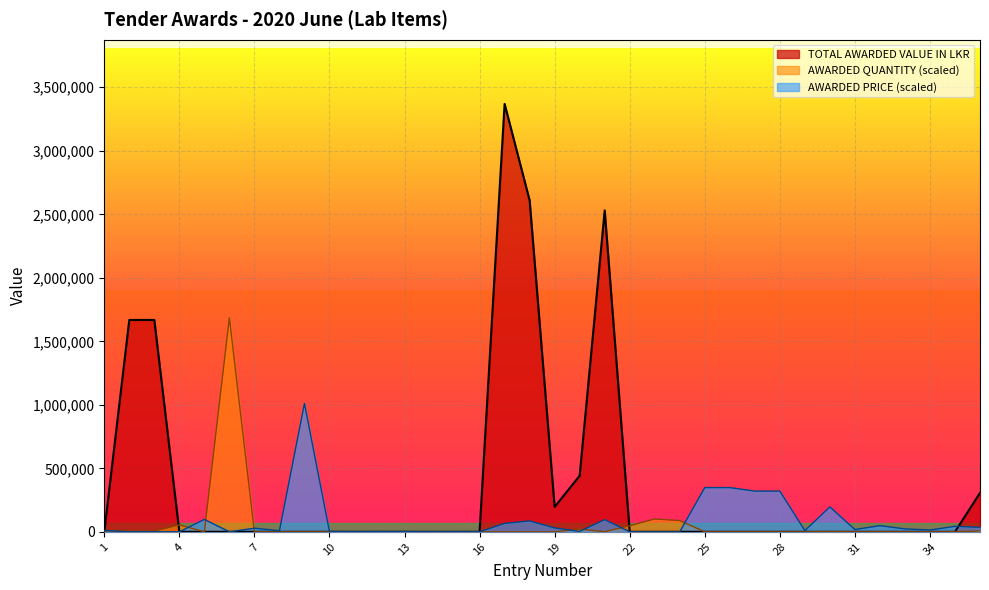

Reading right to left, extract all data points from this chart.

TOTAL AWARDED VALUE IN LKR: 36=305840.9	35=0.0	34=0.0	33=0.0	32=0.0	31=0.0	30=0.0	29=0.0	28=0.0	27=0.0	26=0.0	25=0.0	24=0.0	23=0.0	22=0.0	21=2530569.6	20=441500.0	19=195838.6	18=2609483.0	17=3369206.9	16=0.0	15=0.0	14=0.0	13=0.0	12=0.0	11=0.0	10=0.0	9=0.0	8=0.0	7=0.0	6=0.0	5=0.0	4=0.0	3=1668000.0	2=1668000.0	1=0.0
AWARDED QUANTITY: 36=7159.6	35=842.3	34=136.9	33=12.6	32=631.7	31=4.2	30=2105.8	29=42.1	28=21.1	27=21.1	26=21.1	25=21.1	24=88441.7	23=101076.2	22=47590.0	21=1095.0	20=21057.5	19=10.5	18=50.5	17=84.2	16=210.6	15=42.1	14=336.9	13=210.6	12=42.1	11=84.2	10=25.3	9=12.6	8=63.2	7=126.3	6=1684603.4	5=1.3	4=54749.6	3=5053.8	2=5053.8	1=8423.0
AWARDED PRICE (FOREIGN VALUE): 36=35372.4	35=43144.2	34=14087.5	33=22974.3	32=48501.4	31=17998.1	30=196154.3	29=9338.9	28=320640.9	27=320640.9	26=348245.8	25=348245.8	24=59.5	23=59.5	22=59.5	21=95682.6	20=3472.2	19=30804.0	18=85510.9	17=66243.9	16=212.3	15=722.0	14=424.7	13=1656.3	12=1868.6	11=1486.4	10=2123.4	9=1010762.1	8=8217.8	7=28284.9	6=0.2	5=97678.7	4=0.0	3=546.6	2=546.6	1=10192.6